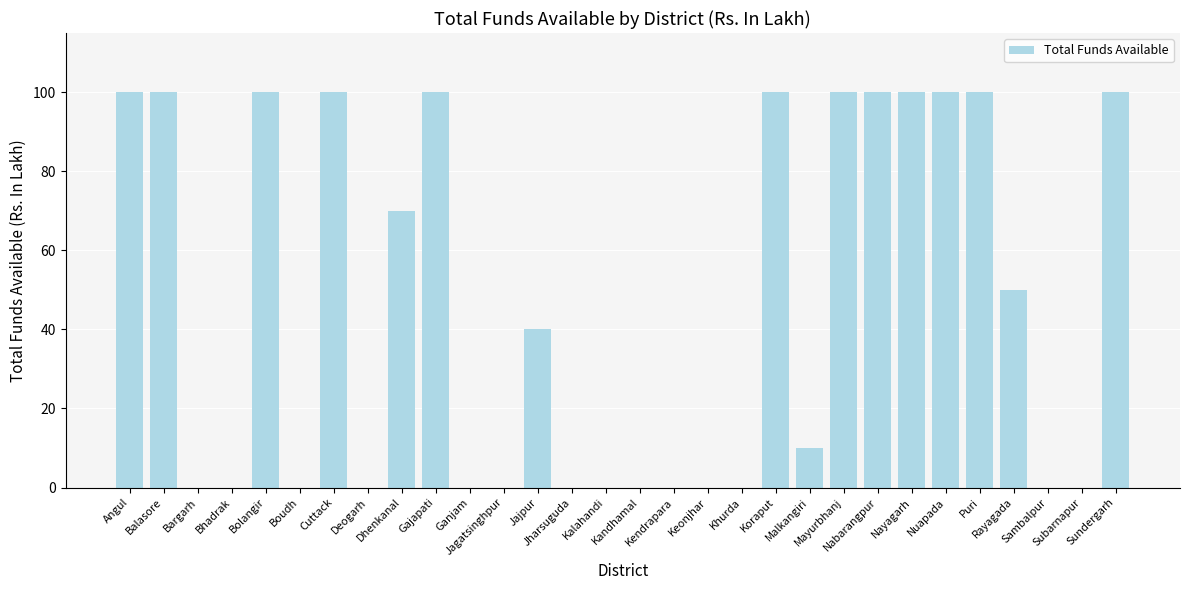

What is the sum of all values?

1370